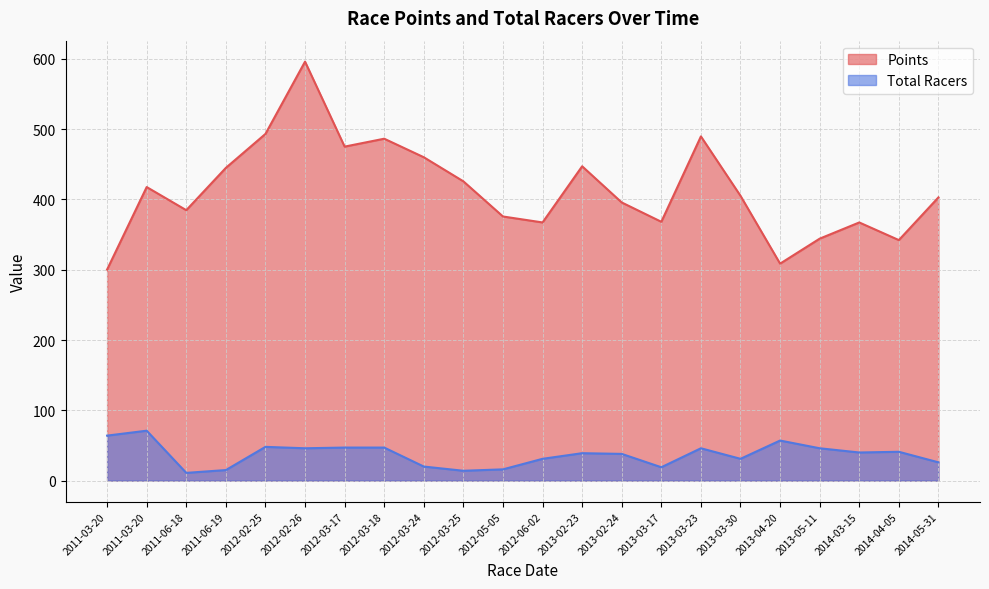

Which series has the largest range (max minus min)?

Points